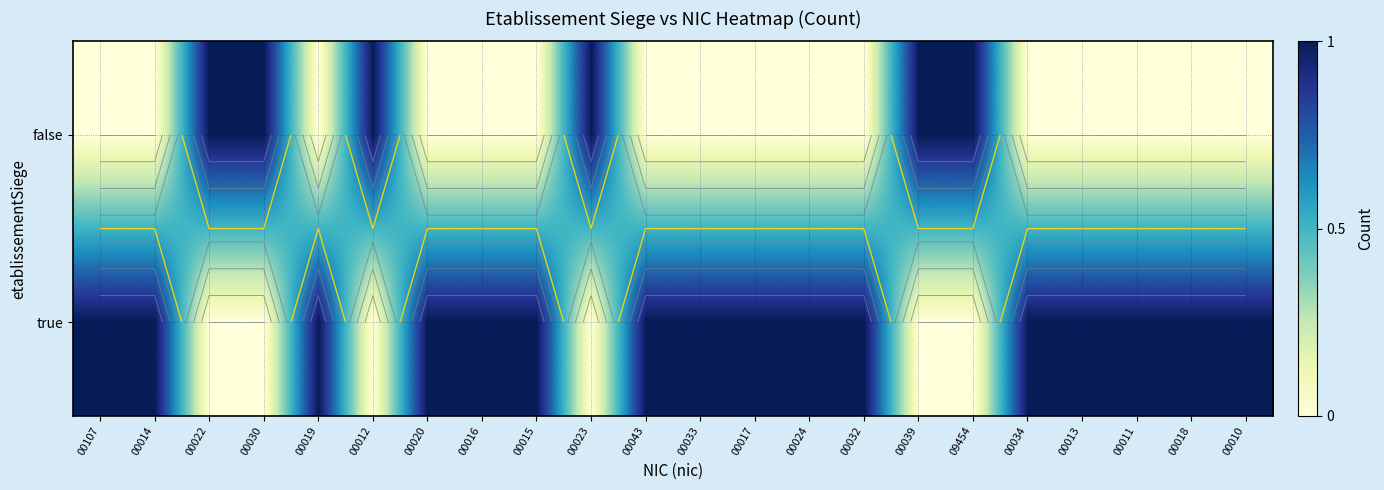

List the series in order of their overall mean, lowest first.

false, true